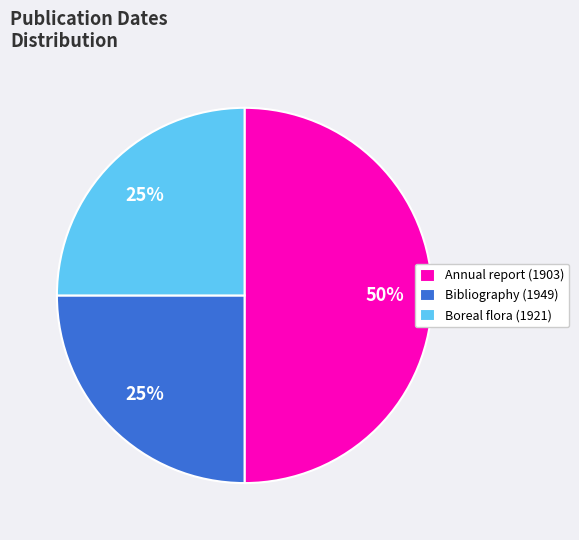

How many segments does this pie chart have?

3